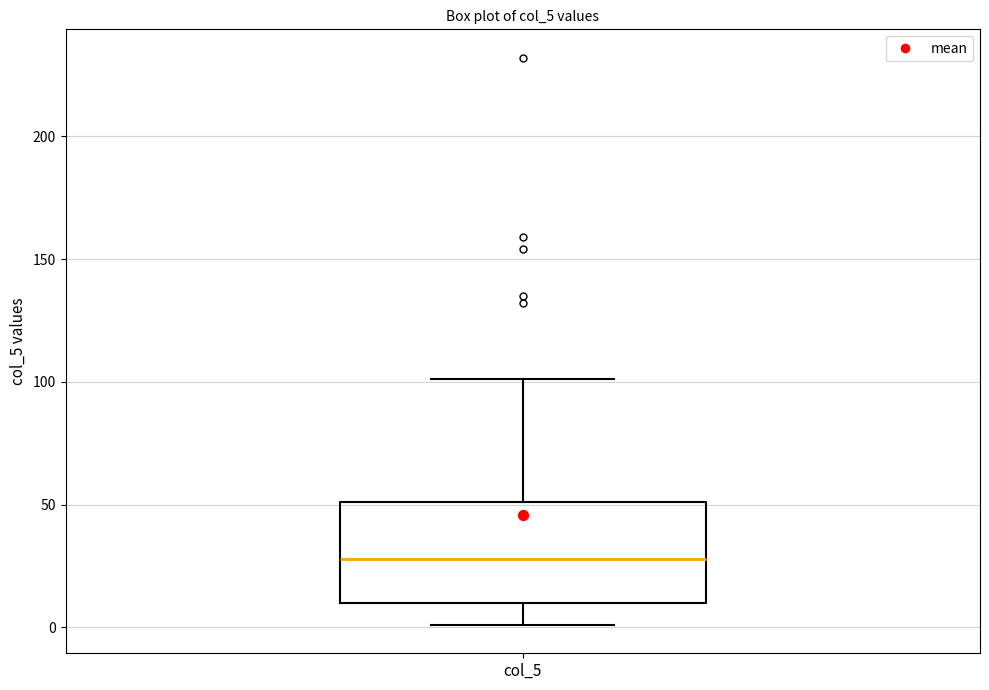

Transcribe this box plot: give where the median line is, the range the box spans, and where the two whiskers end, as read against the y-axis. The values are not printed on the chart, so give them approximately, as read against the axis.

median 30, box 10 to 50, whiskers 0 to 100